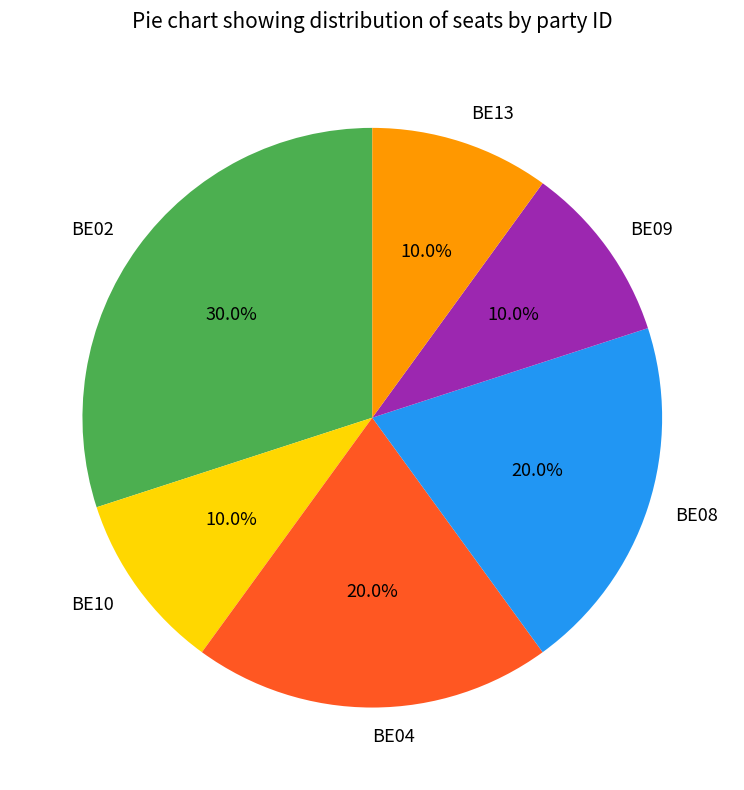

To the nearest percent, what is the average slice percentage?

17%